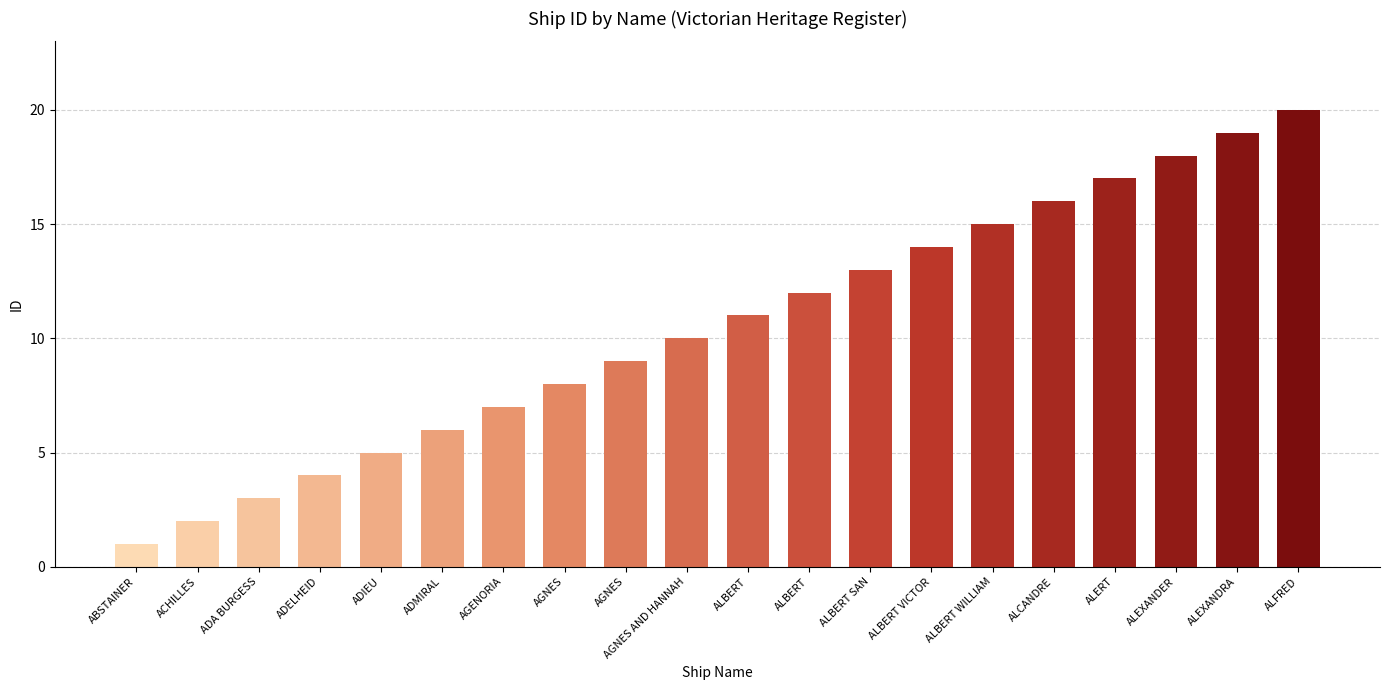

What is the difference between the maximum and minimum values?

19